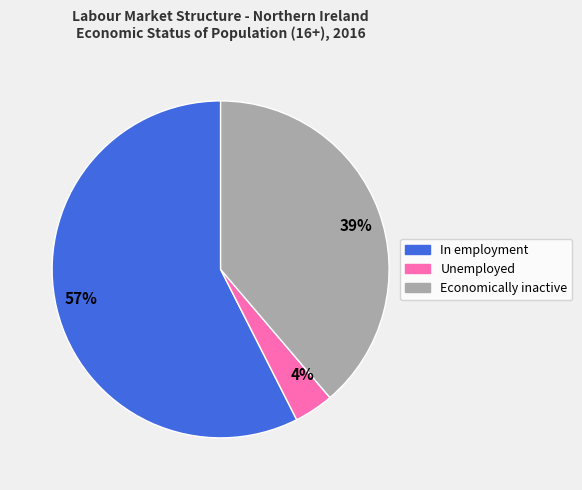

Do 39% and 57% together represent more than half of the pie?

Yes